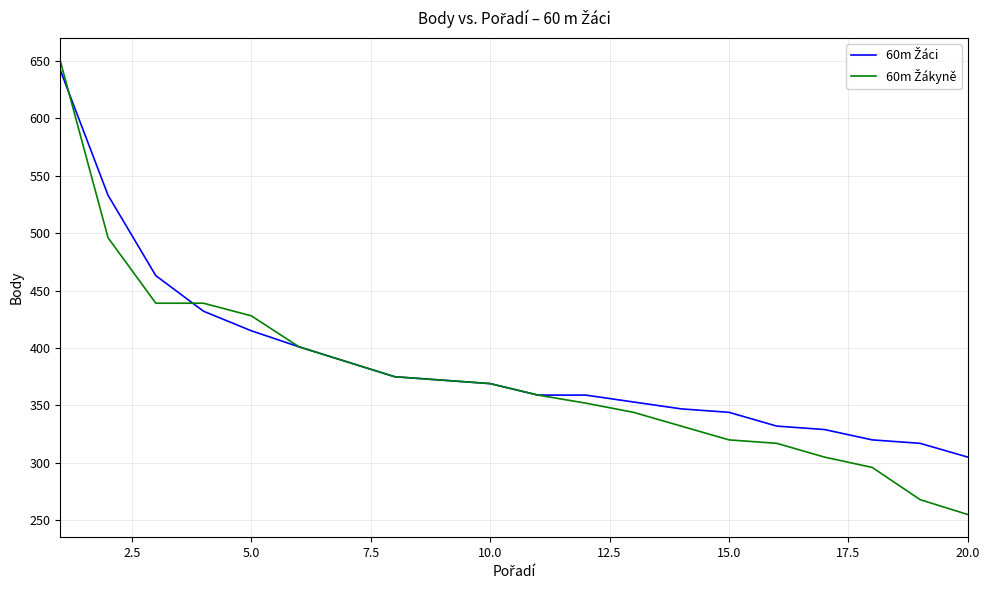

What is the smallest value displayed?

255